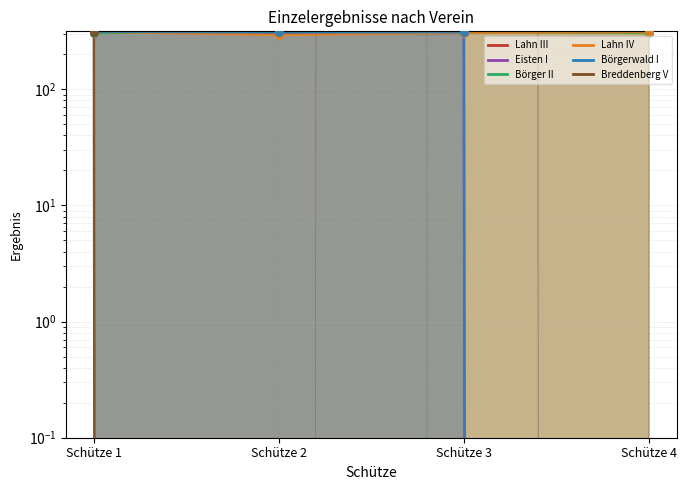

Which series has the largest total across all categories?

Börger II